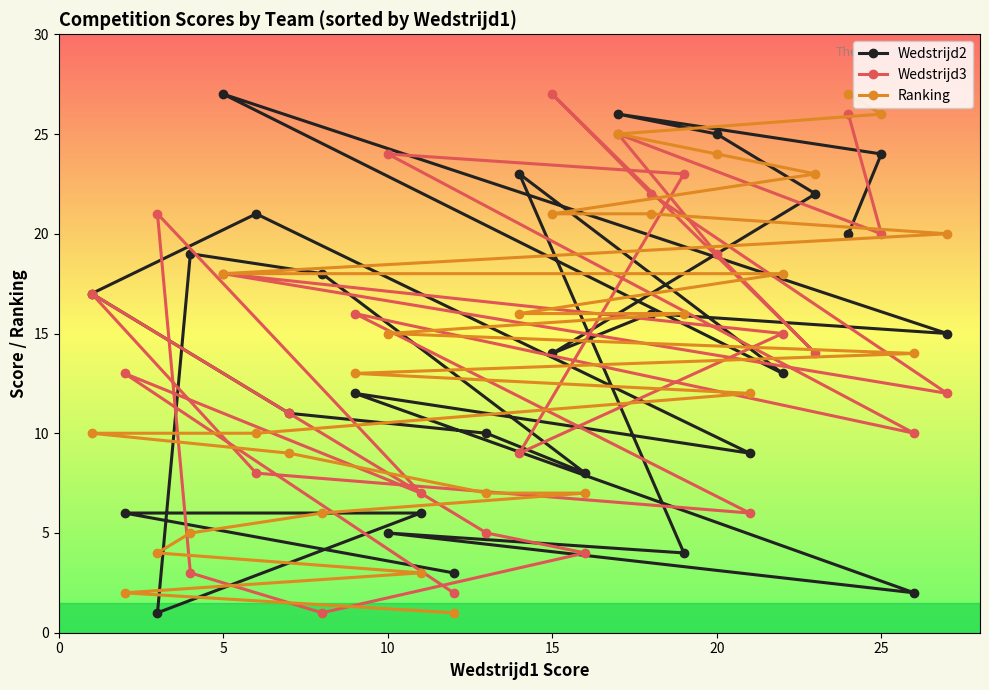

How many categories are shown in the chart?

27